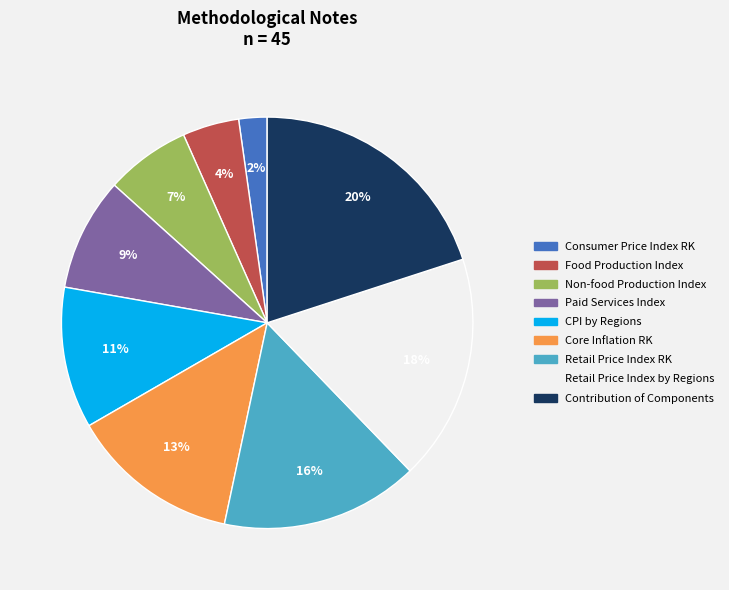

To the nearest percent, what percentage of the pie is CPI by Regions?

11%